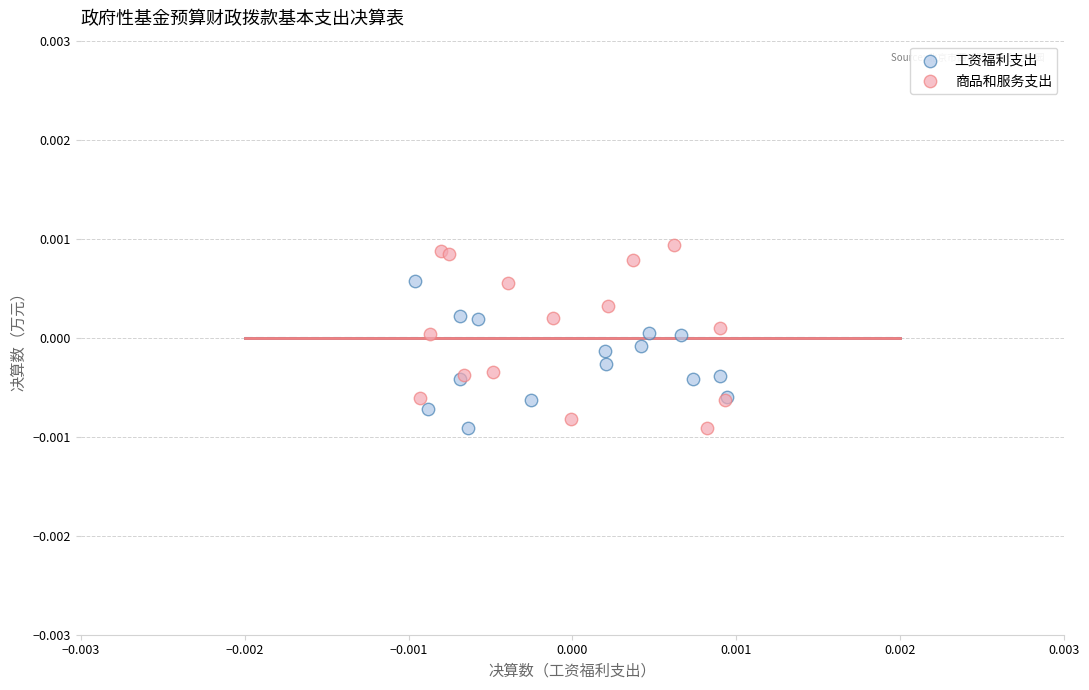

Which series reaches the maximum Y coordinate?

商品和服务支出